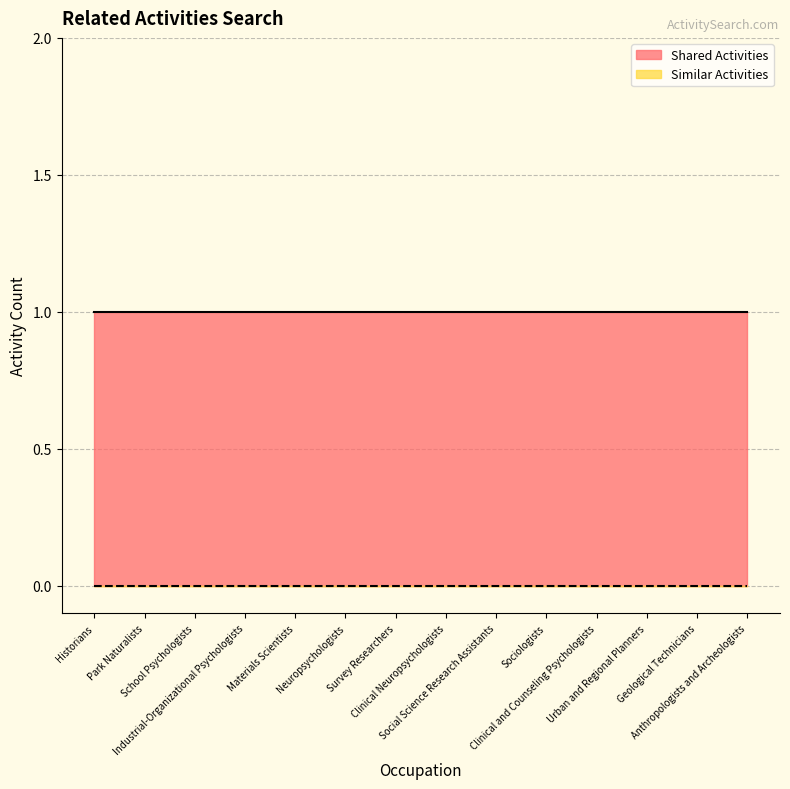

Rank the series at Historians from lowest to highest value.

Similar Activities, Shared Activities